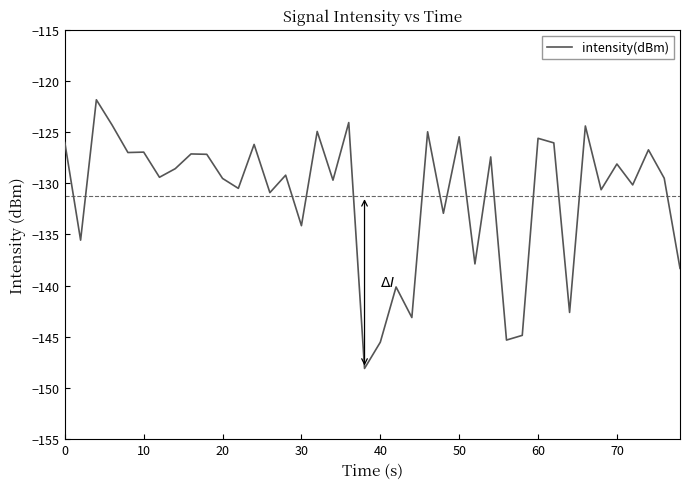

What is the minimum value shown in the chart?

-148.1